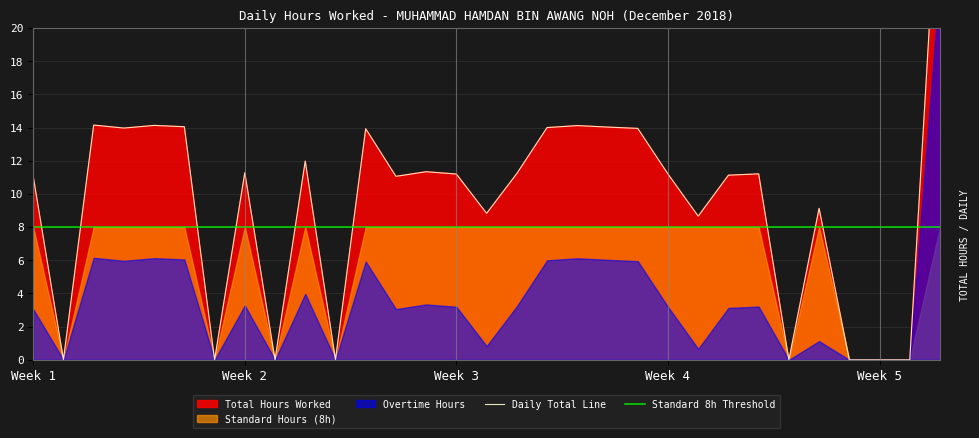

What is the greatest value displayed?

31.0